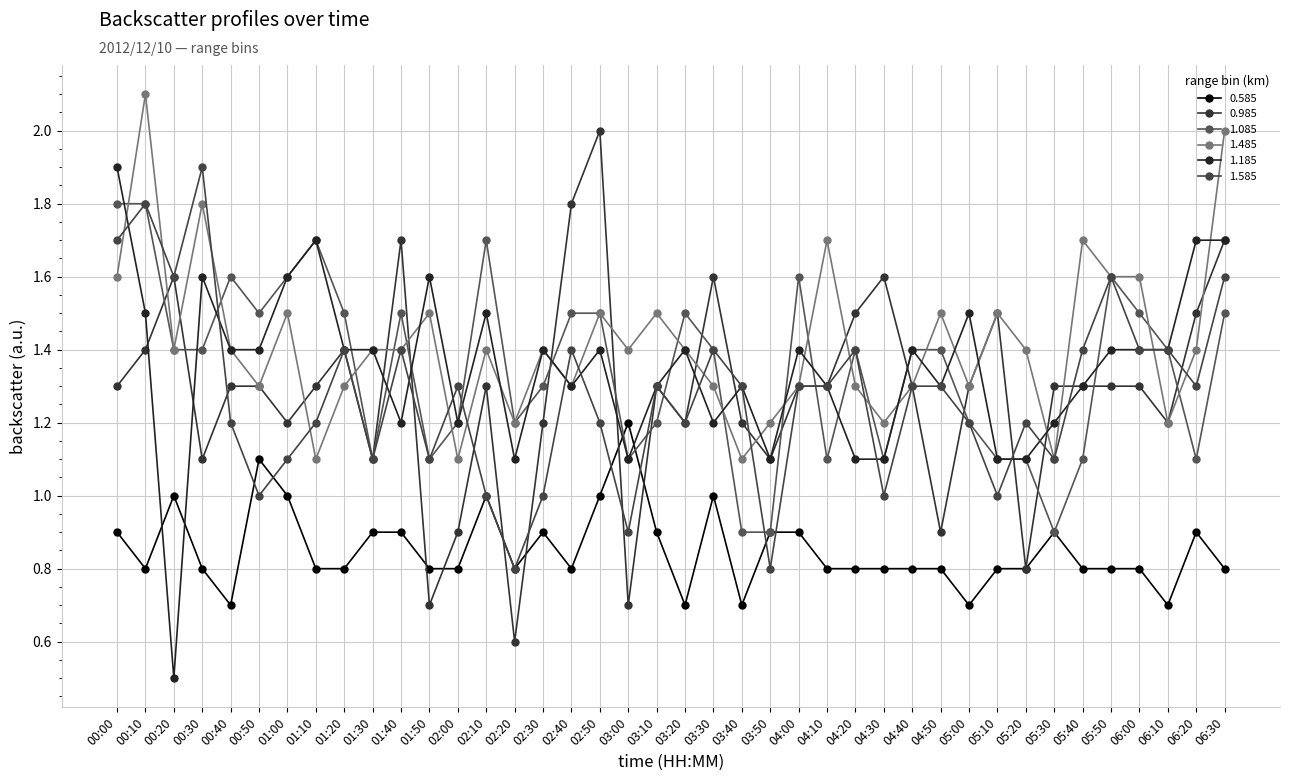

Rank the series at 05:40 from lowest to highest value.

0.585, 1.085, 0.985, 1.185, 1.585, 1.485